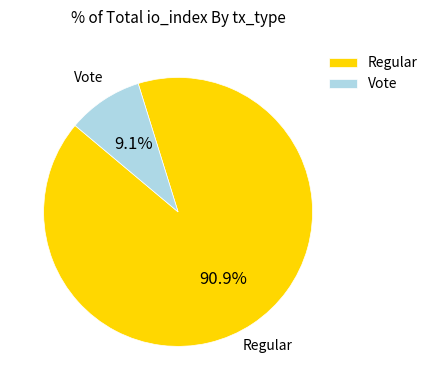

What is the smallest slice in the pie chart?

Vote